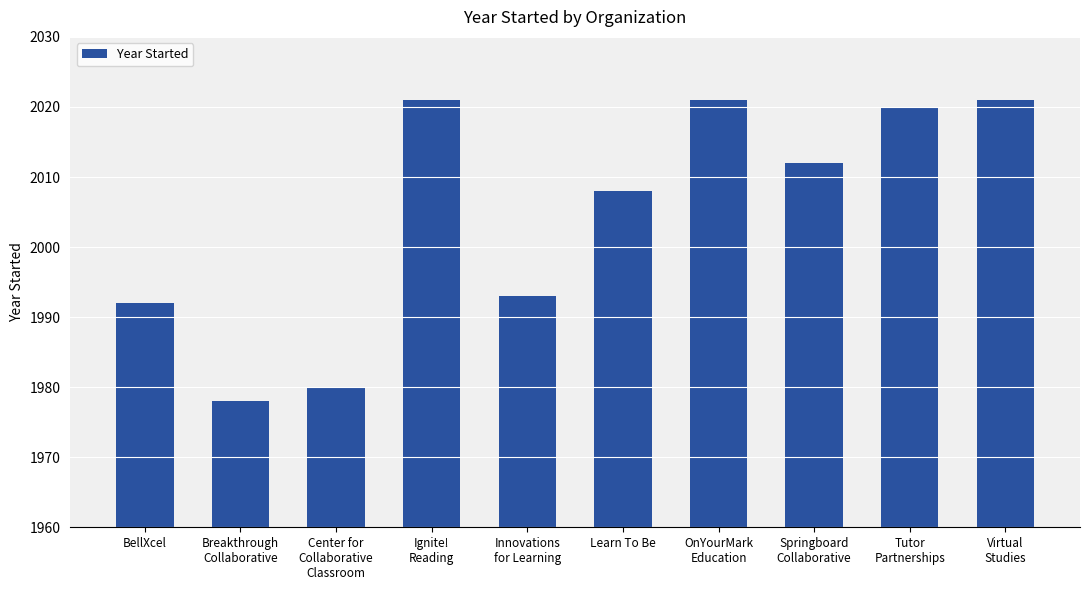

Between Virtual
Studies and Innovations
for Learning, which is larger?

Virtual
Studies